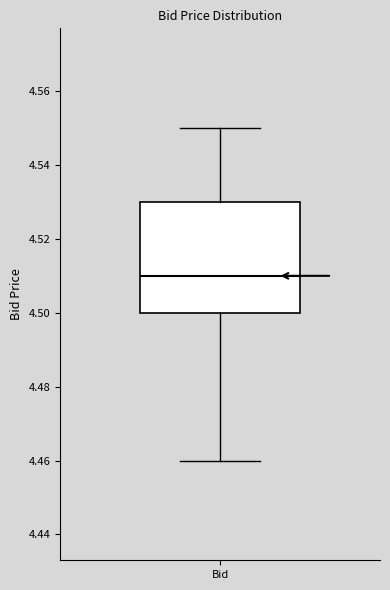

Transcribe this box plot: give where the median line is, the range the box spans, and where the two whiskers end, as read against the y-axis. The values are not printed on the chart, so give them approximately, as read against the axis.

median 4.51, box 4.50 to 4.53, whiskers 4.46 to 4.55